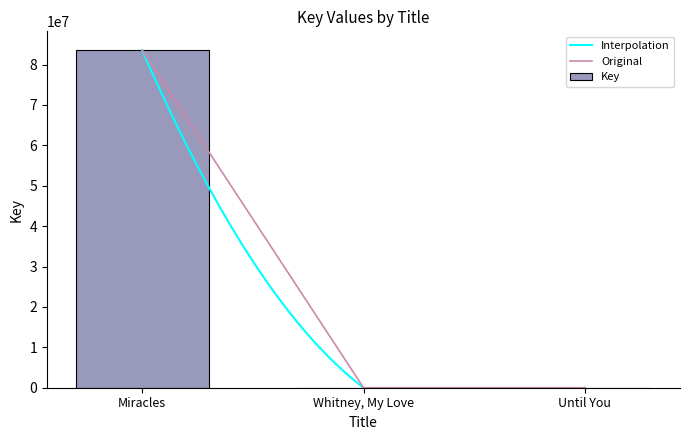

How many bars are there in total?

3